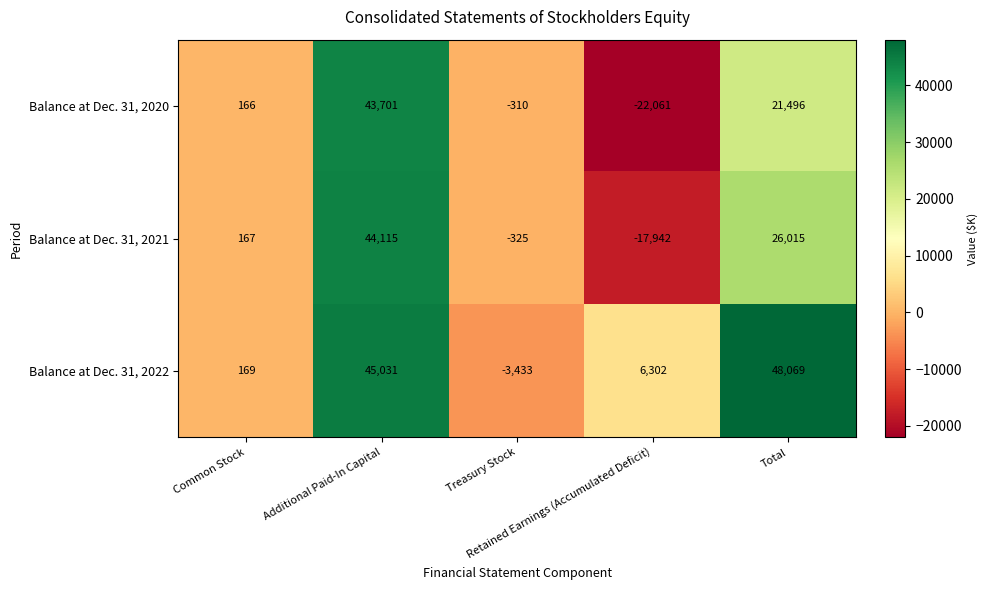

What is the sum of all Balance at Dec. 31, 2021 values?

52030